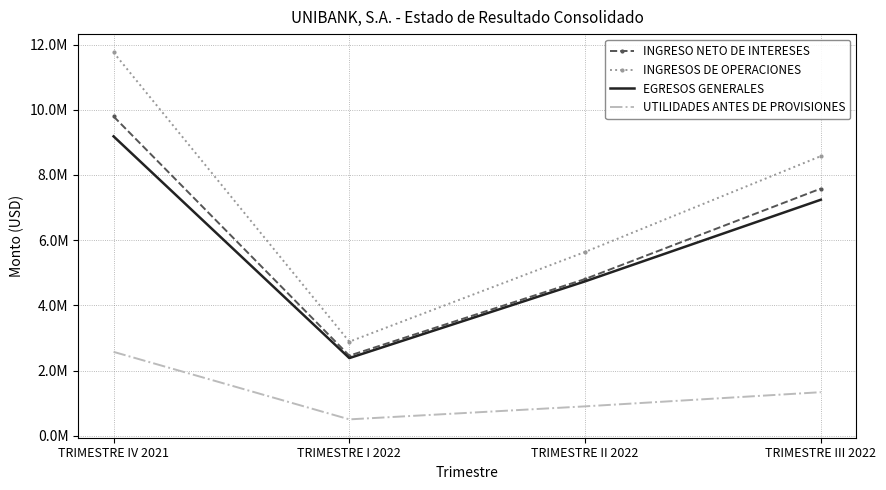

What is the label of the 3rd point from the right?

TRIMESTRE I 2022